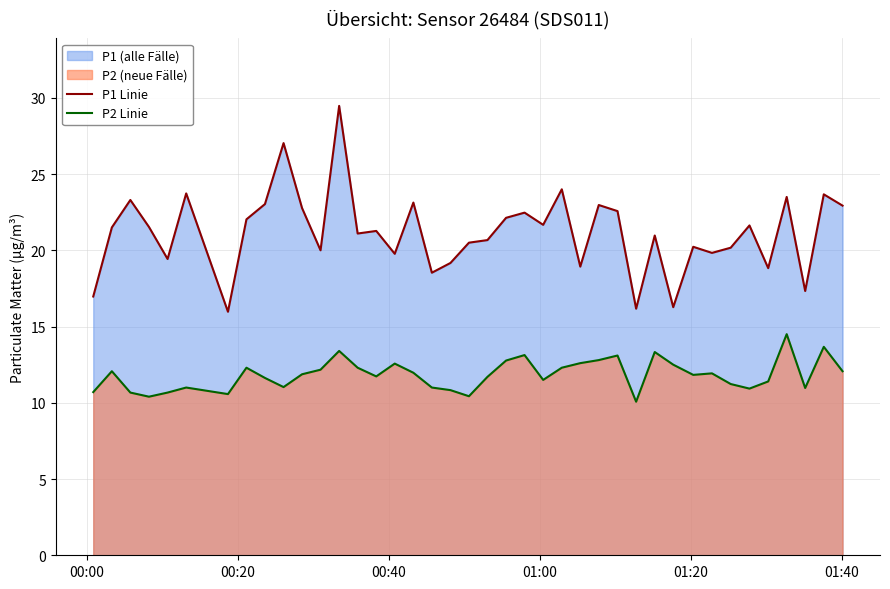

True or false: P2 Linie and P1 Linie cross at least once.

False